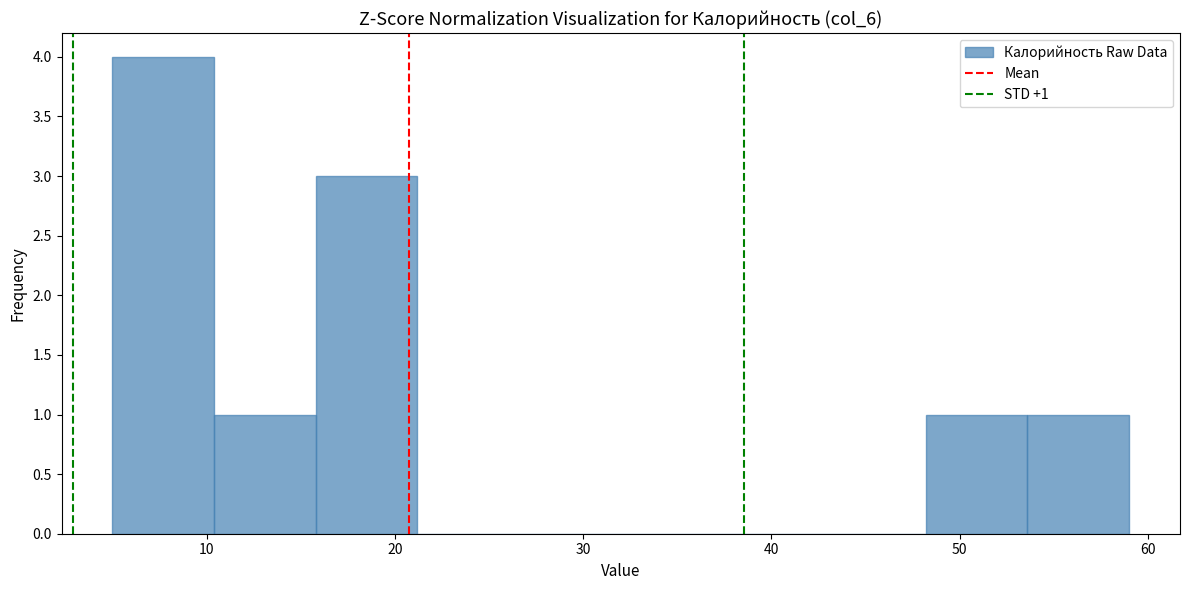

Which range on the x-axis has the tallest bar?

5.0 to 10.4